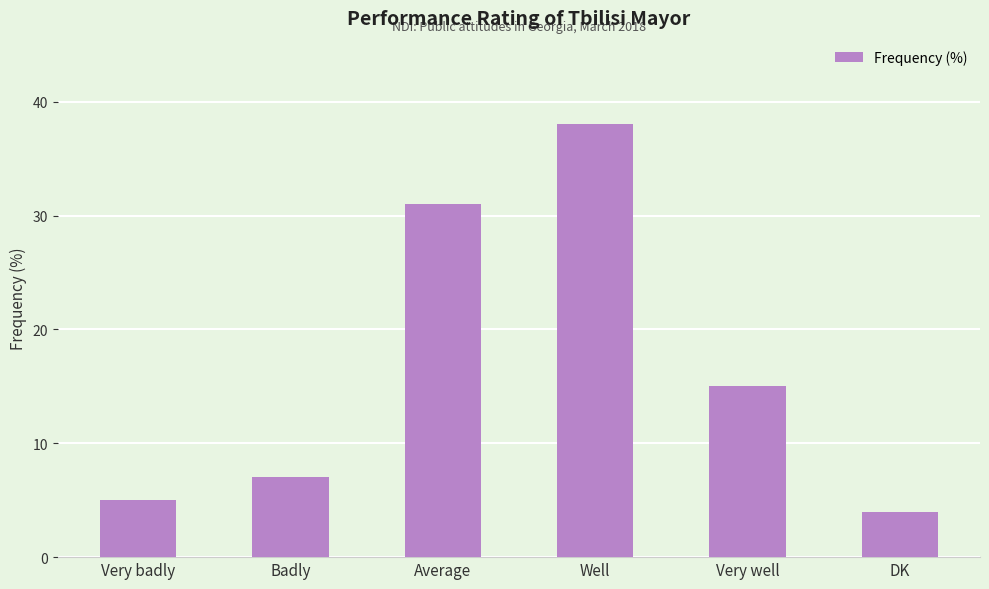

What is the difference between the maximum and second lowest values?

33